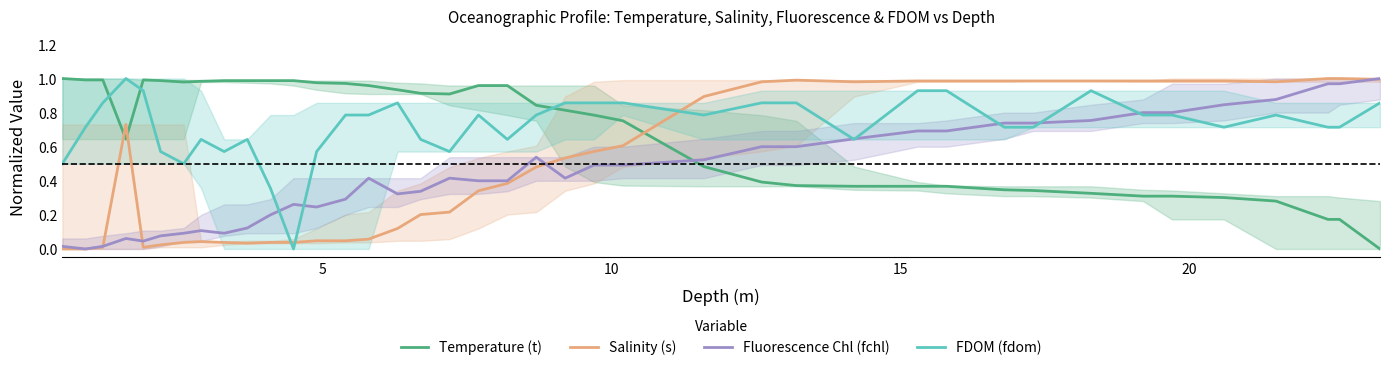

How many intersections are there between FDOM (fdom) and Temperature (t)?

3